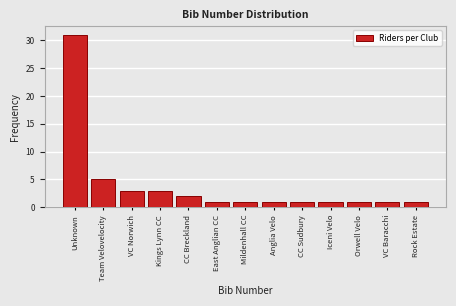

Reading left to right, transcribe all the data shown in this chart.

Unknown=31	Team Velovelocity=5	VC Norwich=3	Kings Lynn CC=3	CC Breckland=2	East Anglian CC=1	Mildenhall CC=1	Anglia Velo=1	CC Sudbury=1	Iceni Velo=1	Orwell Velo=1	VC Baracchi=1	Rock Estate=1